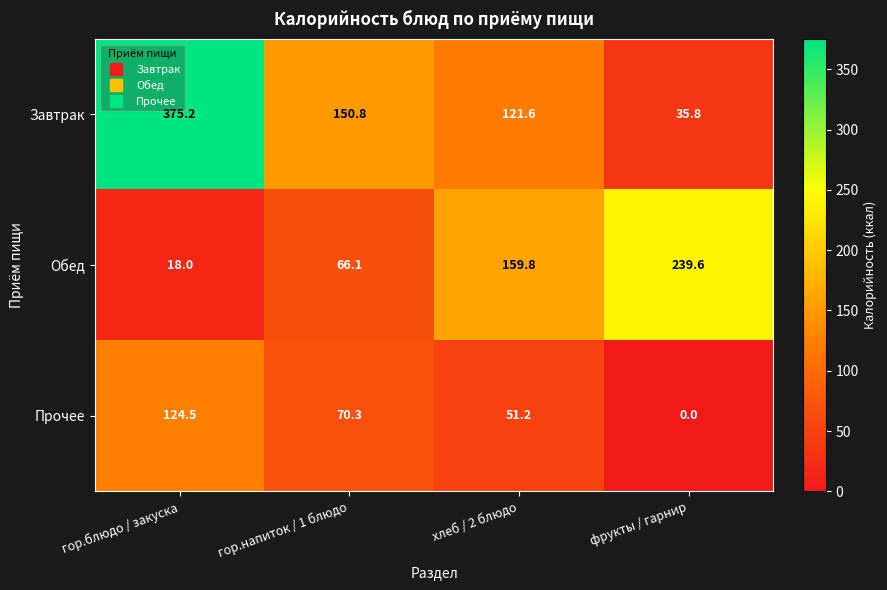

List the series in order of their overall mean, highest first.

Завтрак, Обед, Прочее